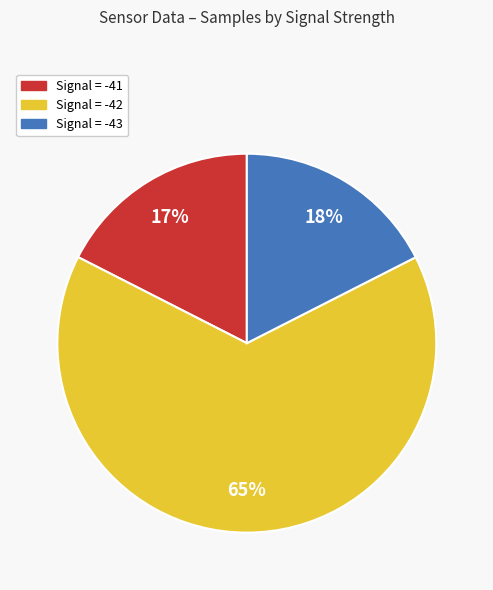

To the nearest percent, what is the average slice percentage?

33%